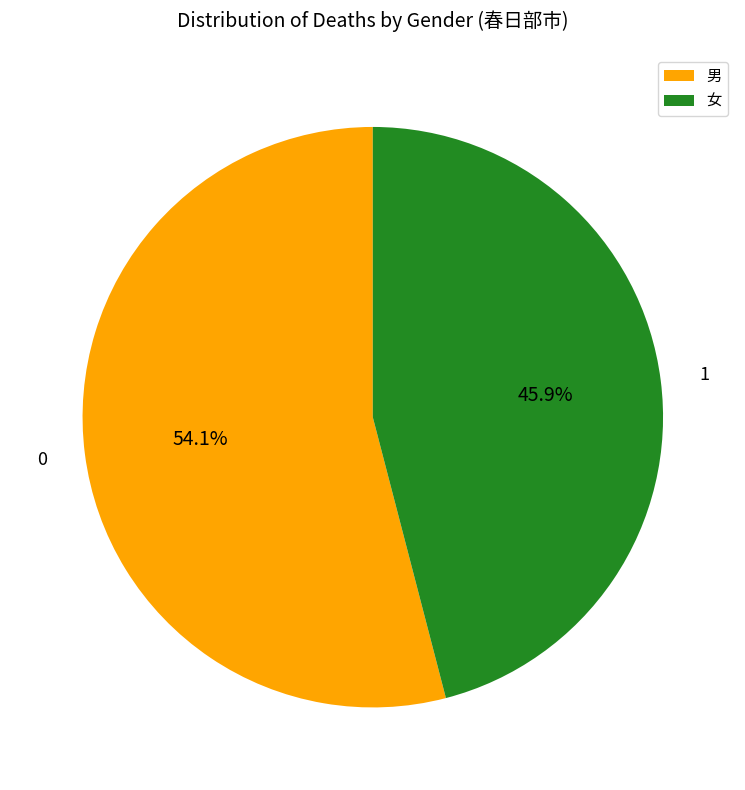

What is the ratio of the value at 男 to the value at 女?

1.2